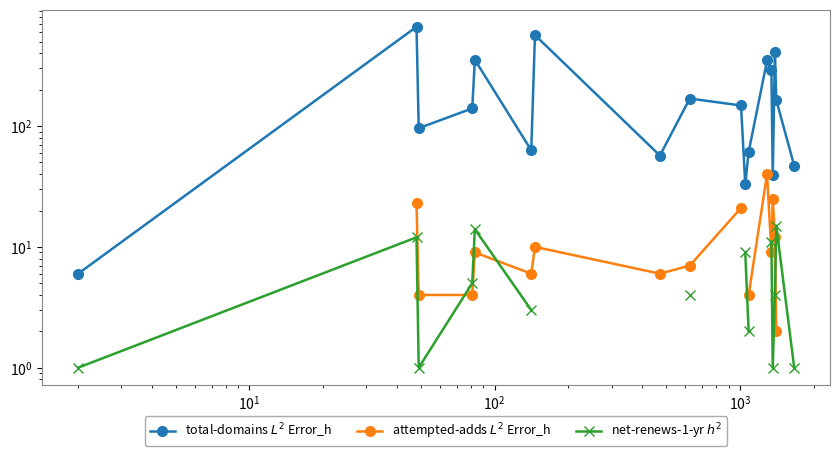

True or false: attempted-adds $L^2$ Error_h and total-domains $L^2$ Error_h cross at least once.

False